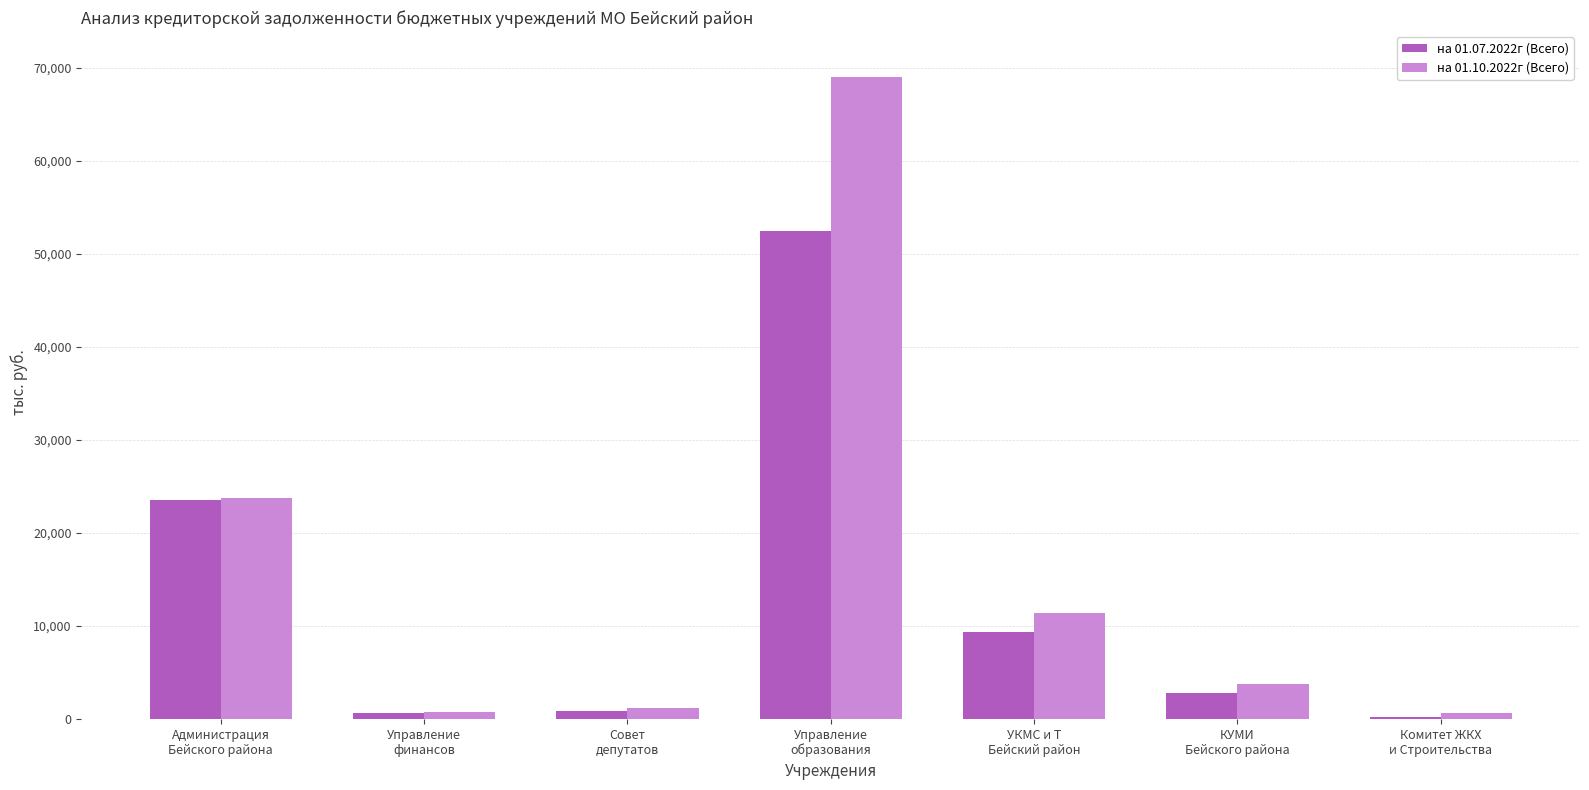

Is the value of на 01.10.2022г (Всего) at УКМС и Т
Бейский район greater than the value of на 01.07.2022г (Всего) at Управление
финансов?

Yes